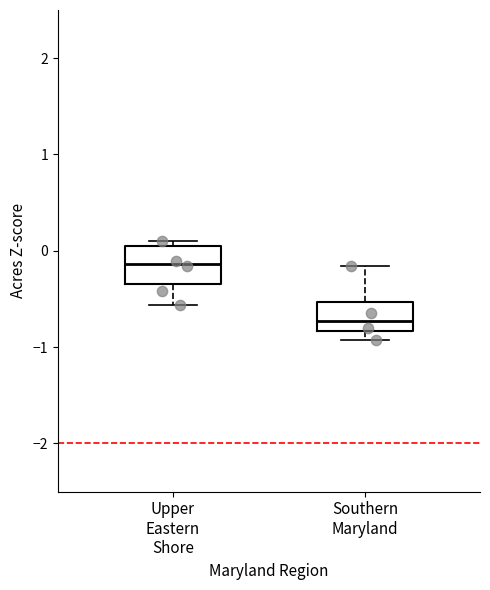

Where does the median line of the box for Upper Eastern Shore sit on the y-axis? The values are not printed on the chart, so give them approximately, as read against the axis.

-0.1